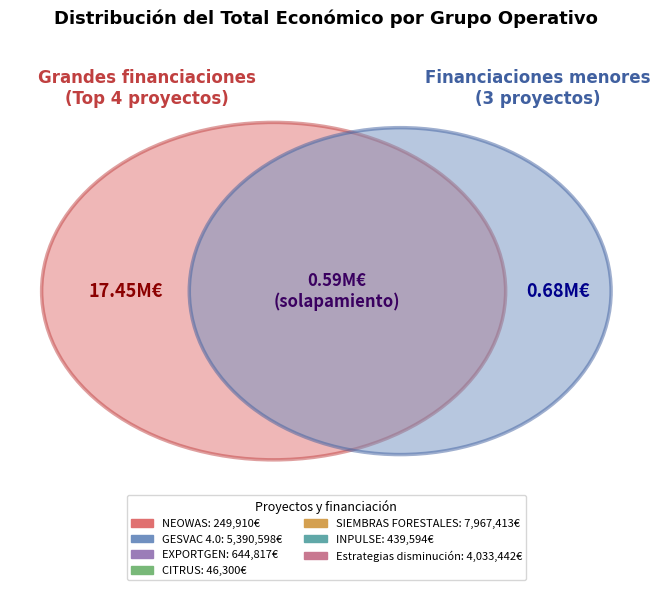

To the nearest percent, what is the average slice percentage?

14%